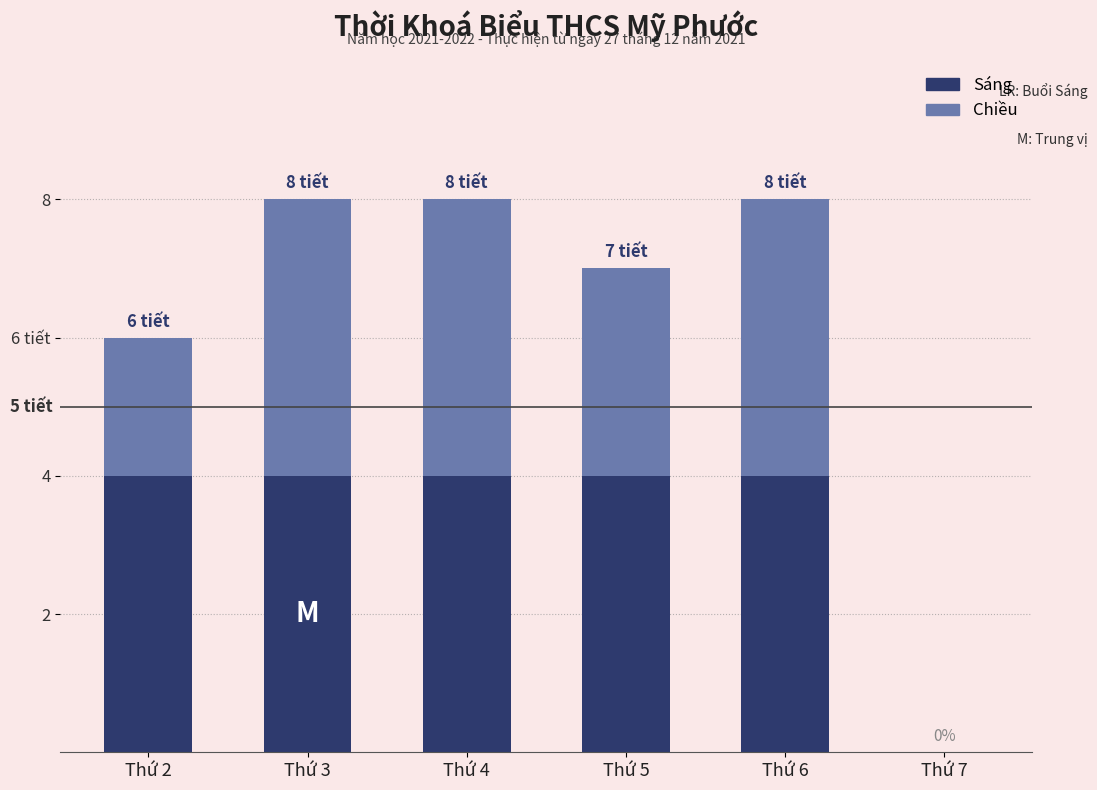

What is the value of the Sáng bar at the 1st from the left?

4